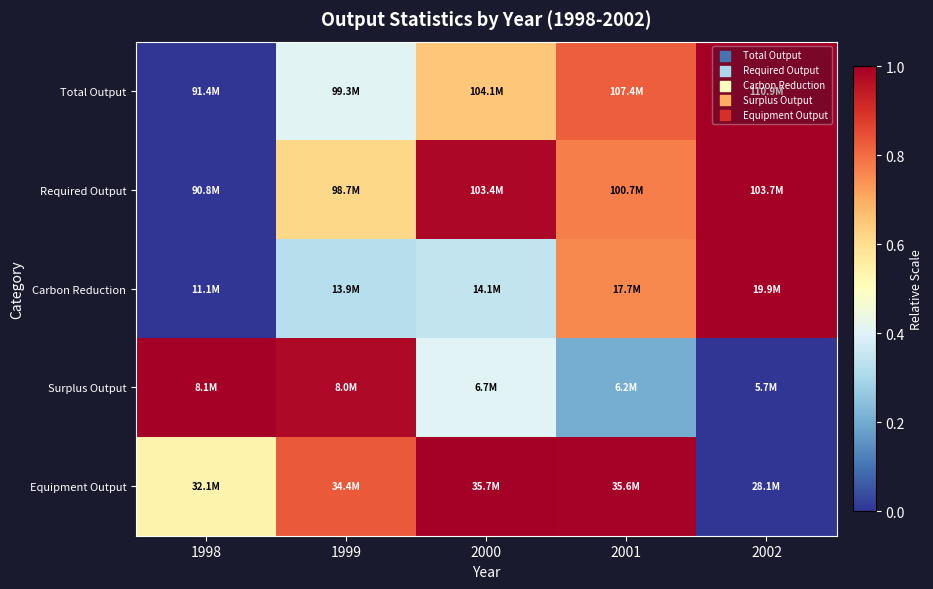

Which series has the largest total across all categories?

Required Output